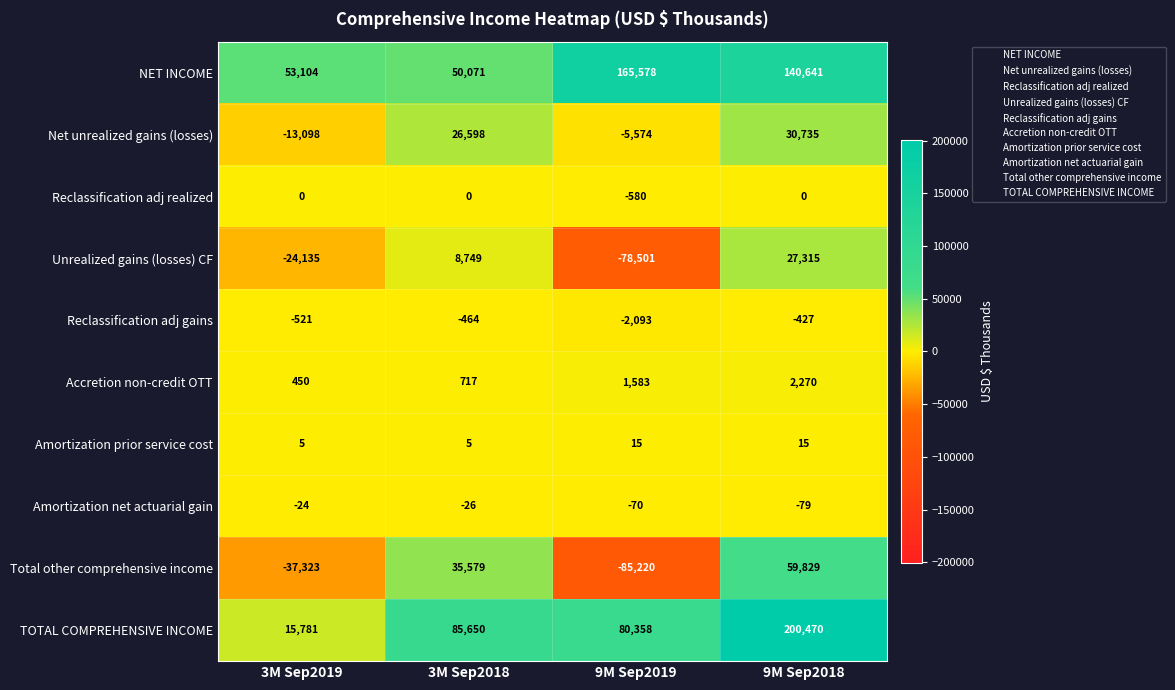

What is the sum of the Total other comprehensive income values at 9M Sep2019 and 3M Sep2018?

-49641